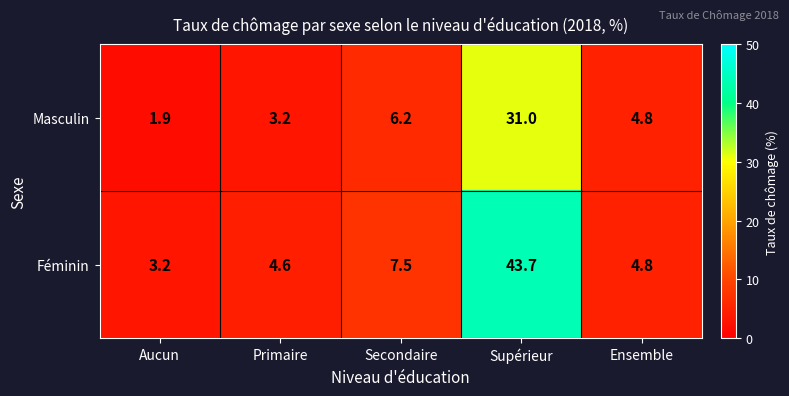

Rank the series at Primaire from lowest to highest value.

Masculin, Féminin